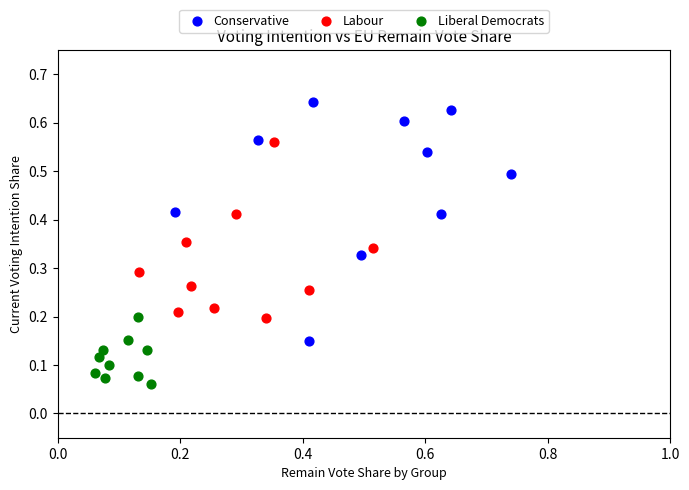

Which series has the largest Y range (max minus min)?

Conservative